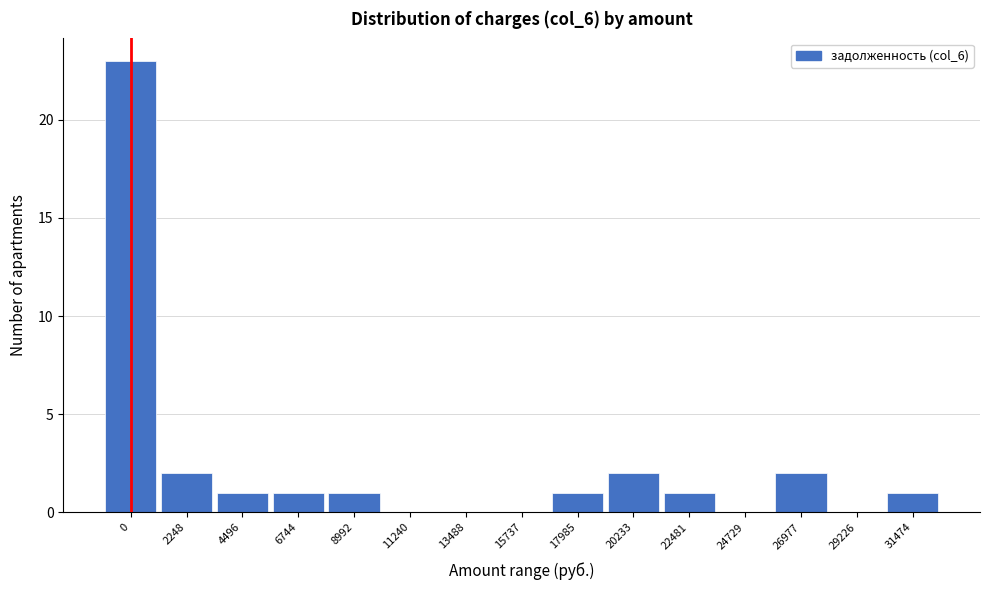

Reading left to right, transcribe all the data shown in this chart.

0=23	2248=2	4496=1	6744=1	8992=1	11240=0	13488=0	15737=0	17985=1	20233=2	22481=1	24729=0	26977=2	29226=0	31474=1